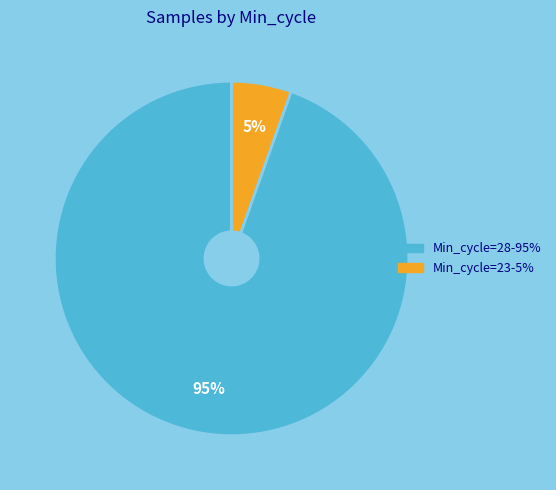

Does any single category account for the majority?

Yes